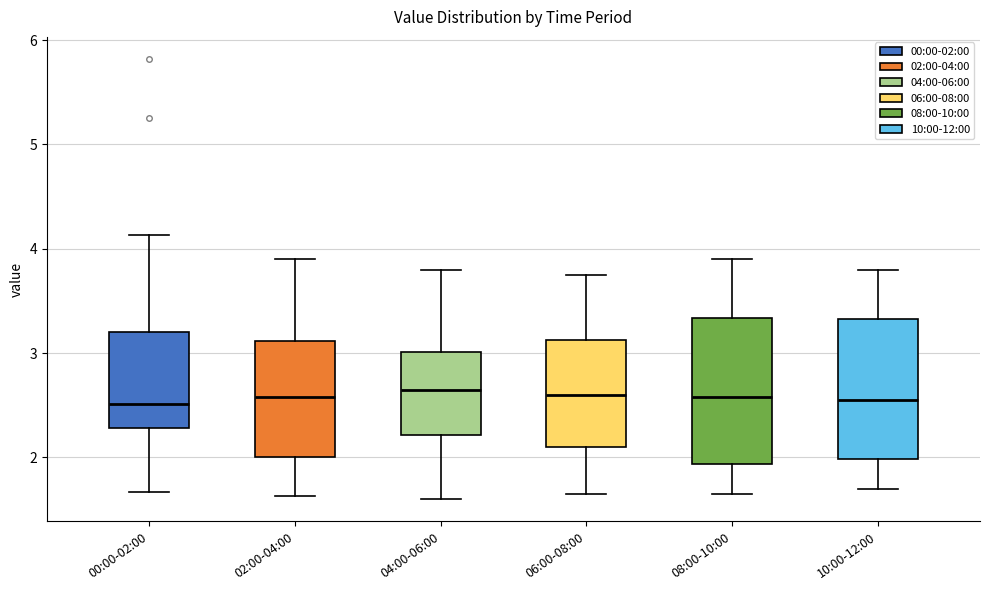

Reading left to right, transcribe this box plot: for each box, give where its median line is, the range the box spans, and where its two whiskers end, as read against the y-axis. The values are not printed on the chart, so give them approximately, as read against the axis.

00:00-02:00: median 2.5, box 2.3 to 3.2, whiskers 1.7 to 4.1
02:00-04:00: median 2.6, box 2.0 to 3.1, whiskers 1.6 to 3.9
04:00-06:00: median 2.7, box 2.2 to 3.0, whiskers 1.6 to 3.8
06:00-08:00: median 2.6, box 2.1 to 3.1, whiskers 1.7 to 3.8
08:00-10:00: median 2.6, box 1.9 to 3.3, whiskers 1.7 to 3.9
10:00-12:00: median 2.6, box 2.0 to 3.3, whiskers 1.7 to 3.8